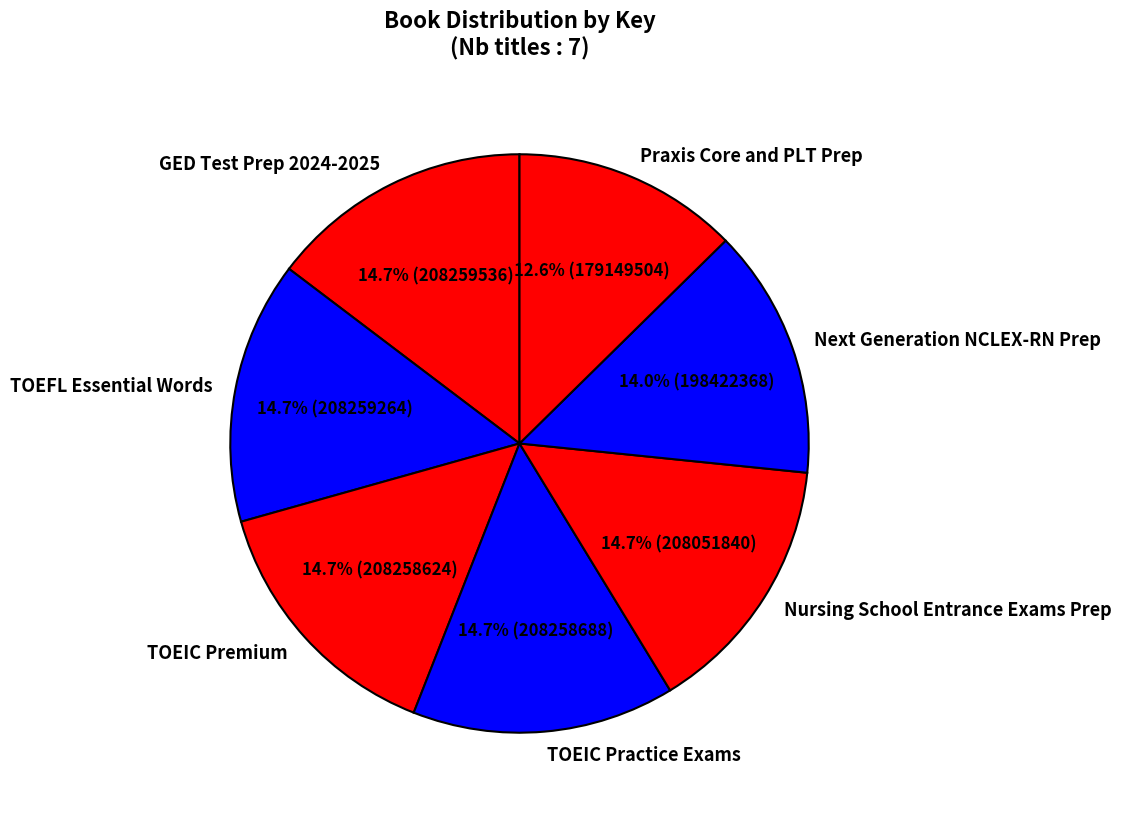

To the nearest percent, what percentage of the pie is GED Test Prep 2024-2025?

15%